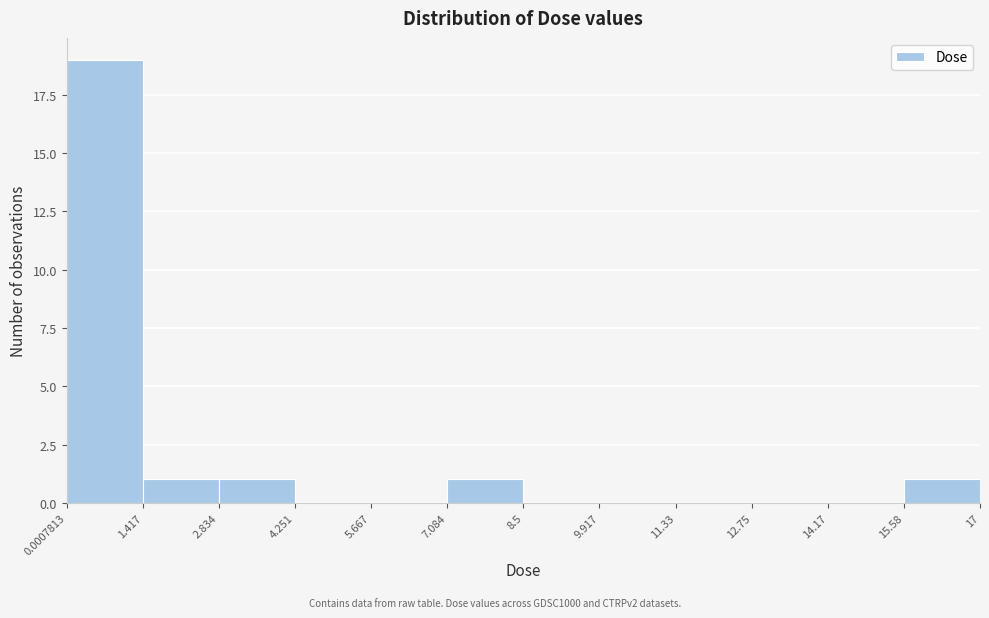

Reading left to right, list every bar in this chart as the range it spans on the x-axis followed by its height. The values are not printed on the chart, so give them approximately, as read against the axis.

0.0007813 to 1.417: 19
1.417 to 2.834: 1
2.834 to 4.251: 1
4.251 to 5.667: 0
5.667 to 7.084: 0
7.084 to 8.5: 1
8.5 to 9.917: 0
9.917 to 11.33: 0
11.33 to 12.75: 0
12.75 to 14.17: 0
14.17 to 15.58: 0
15.58 to 17: 1